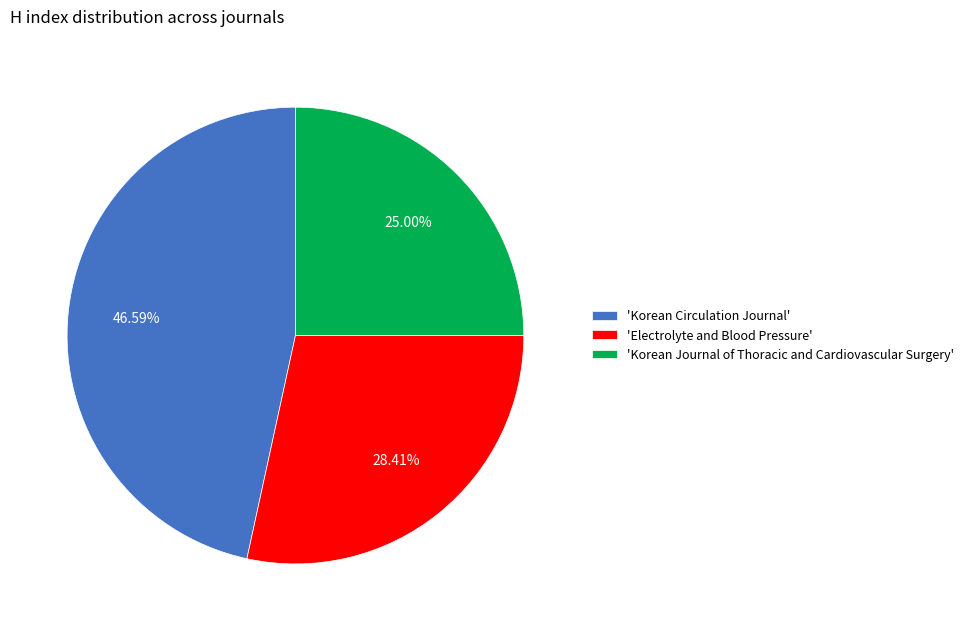

Do 'Electrolyte and Blood Pressure' and 'Korean Circulation Journal' together represent more than half of the pie?

Yes